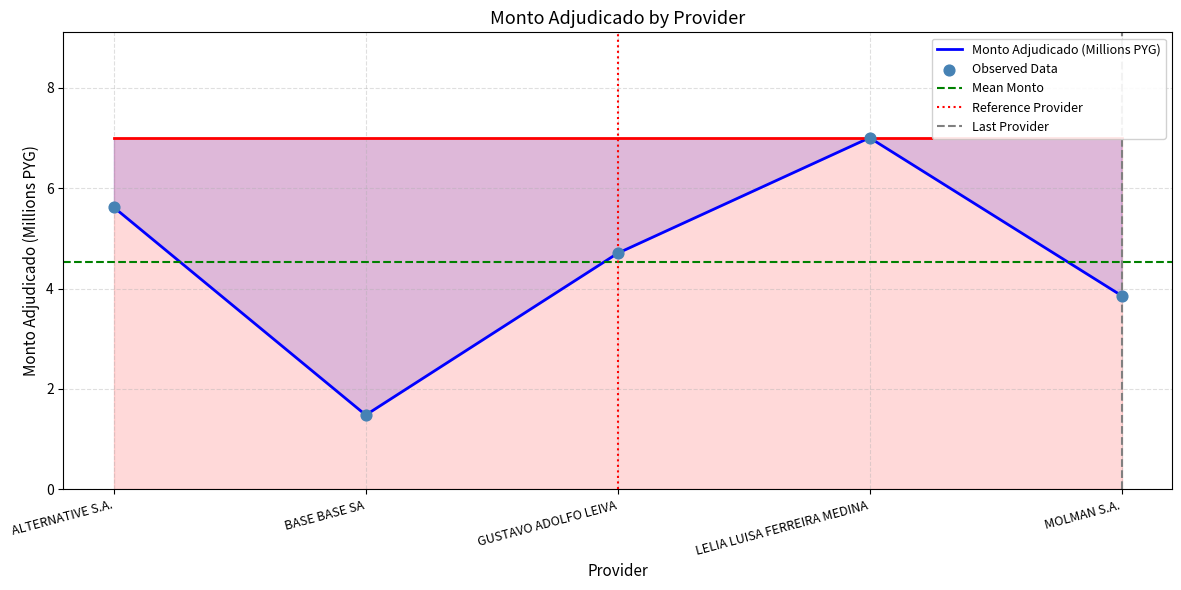

What is the change in value from LELIA LUISA FERREIRA MEDINA to MOLMAN S.A.?

-3.1